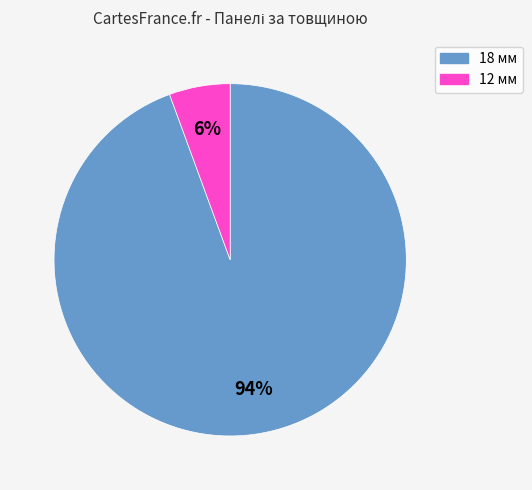

To the nearest percent, what is the average slice percentage?

50%